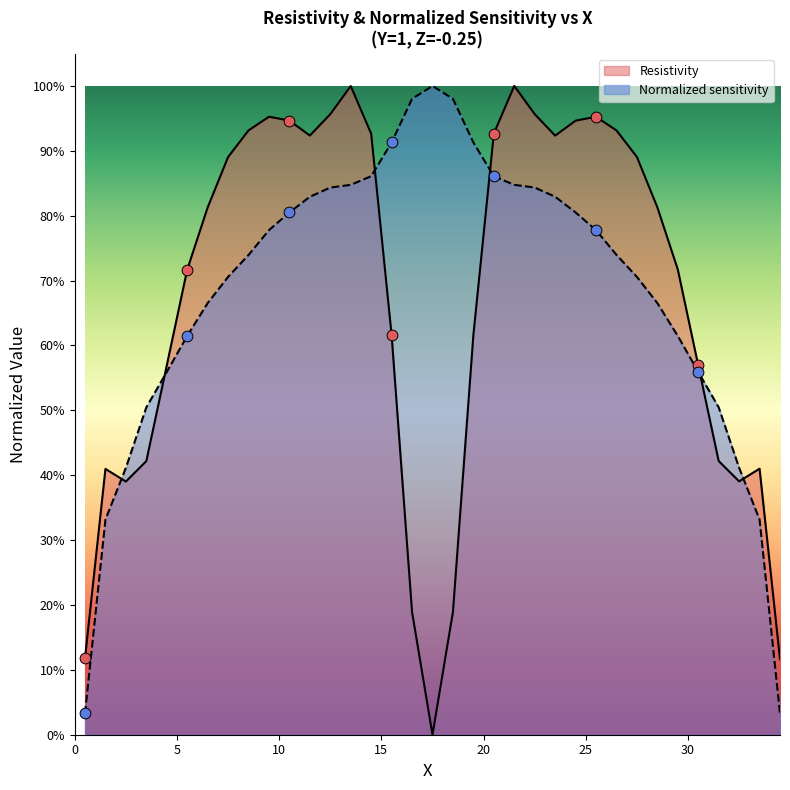

What are all the series names shown in the legend?

Resistivity, Normalized sensitivity